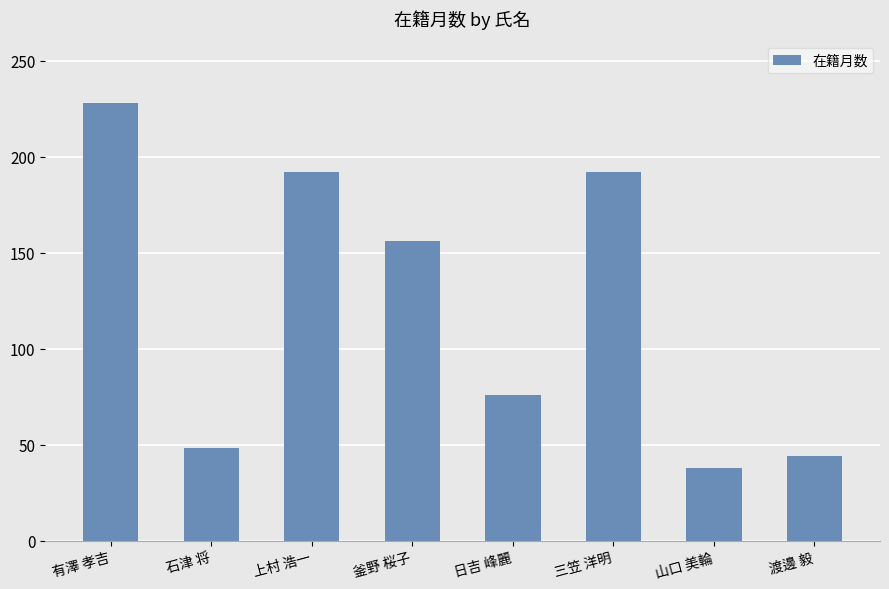

What is the difference between the second highest and second lowest values?

148